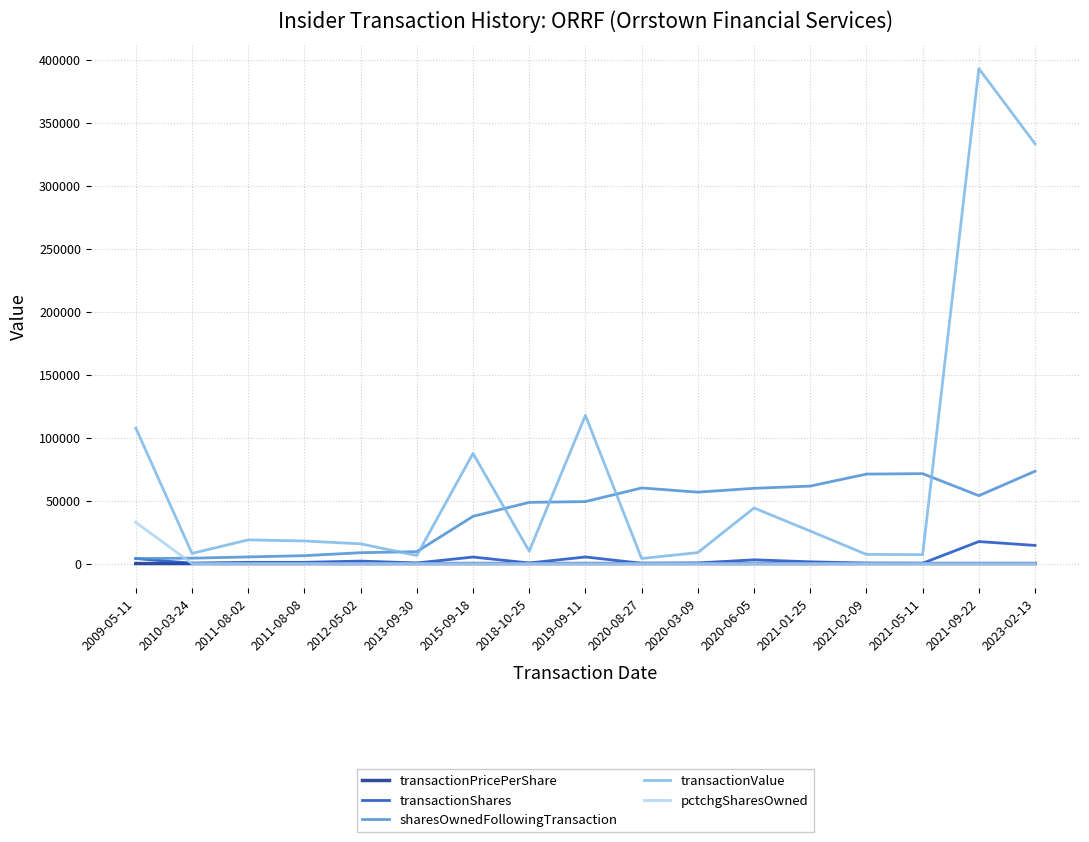

What is the maximum value shown in the chart?

392920.0